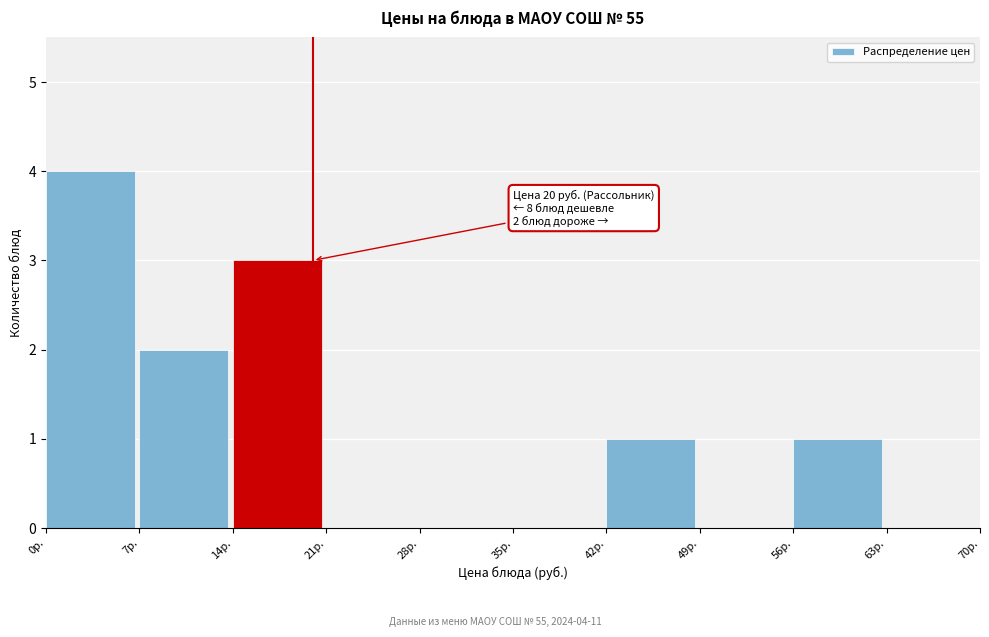

Over which range of the x-axis is the bar tallest?

0 to 7